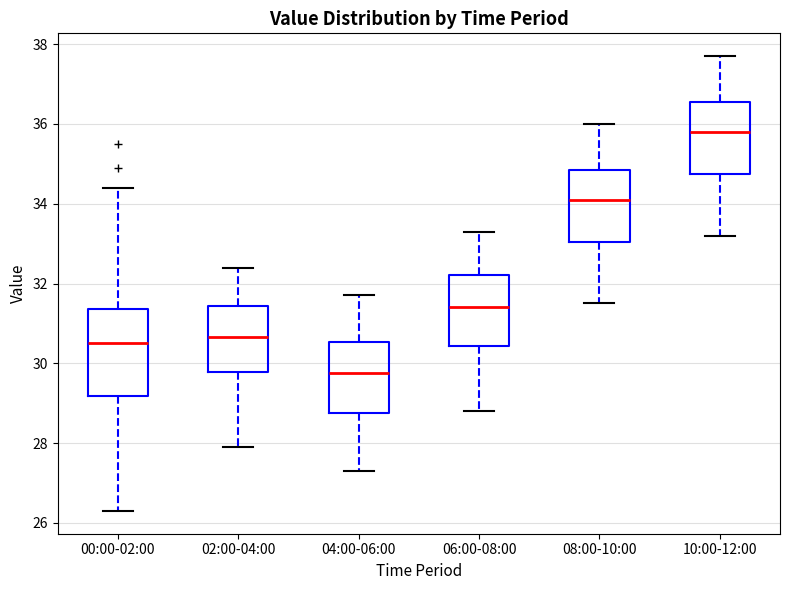

Where does the lower whisker of the box for 04:00-06:00 end on the y-axis? The values are not printed on the chart, so give them approximately, as read against the axis.

27.4